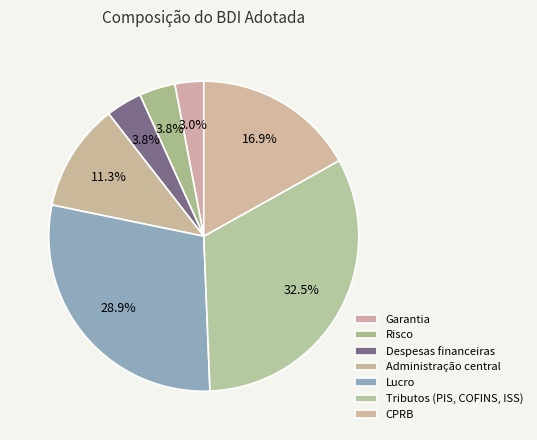

What percentage is NOT represented by Despesas financeiras?

96.2%